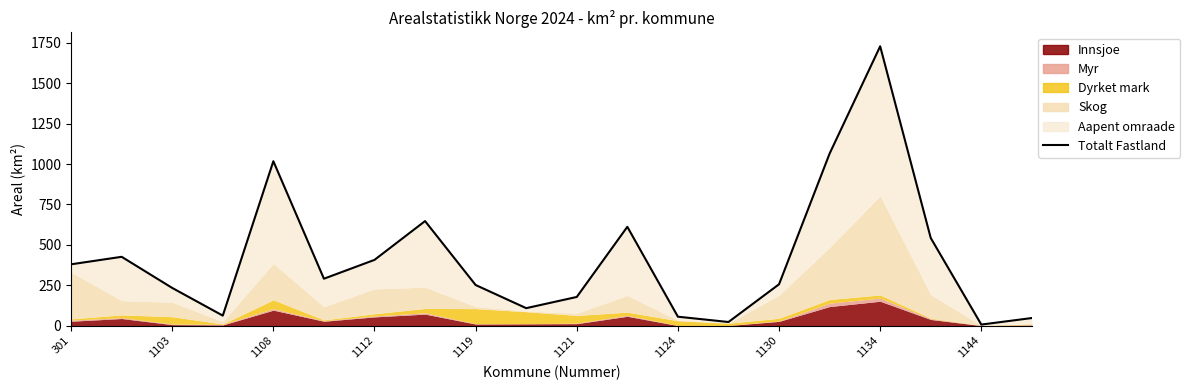

At which label does the data first exceed 290?

301